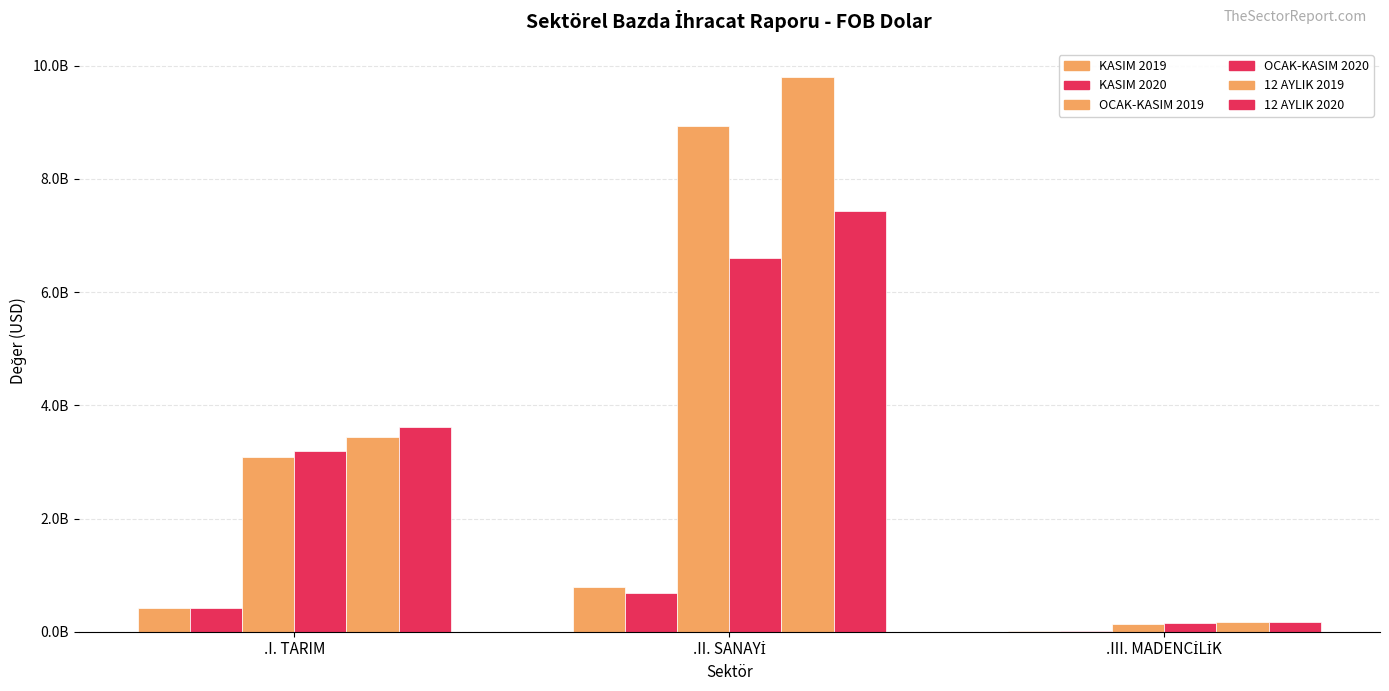

What is the spread (max minus min) of values at .II. SANAYİ?

9124409443.1